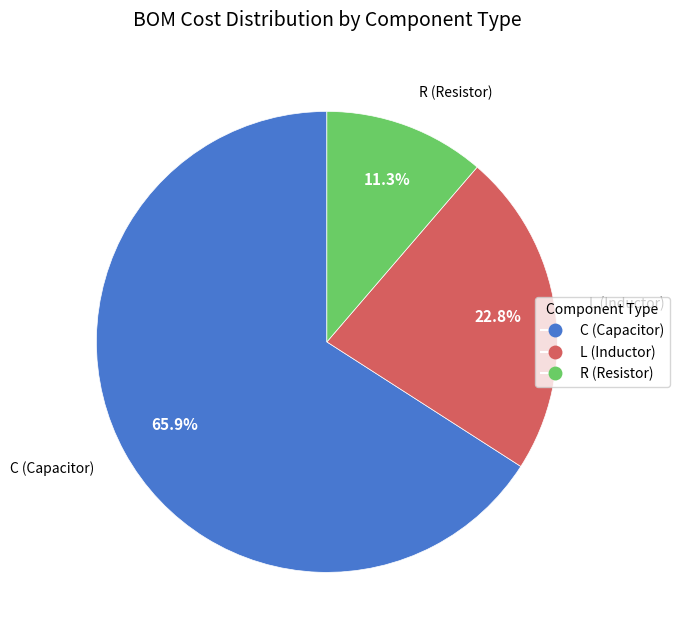

Is there a majority slice in this chart?

Yes